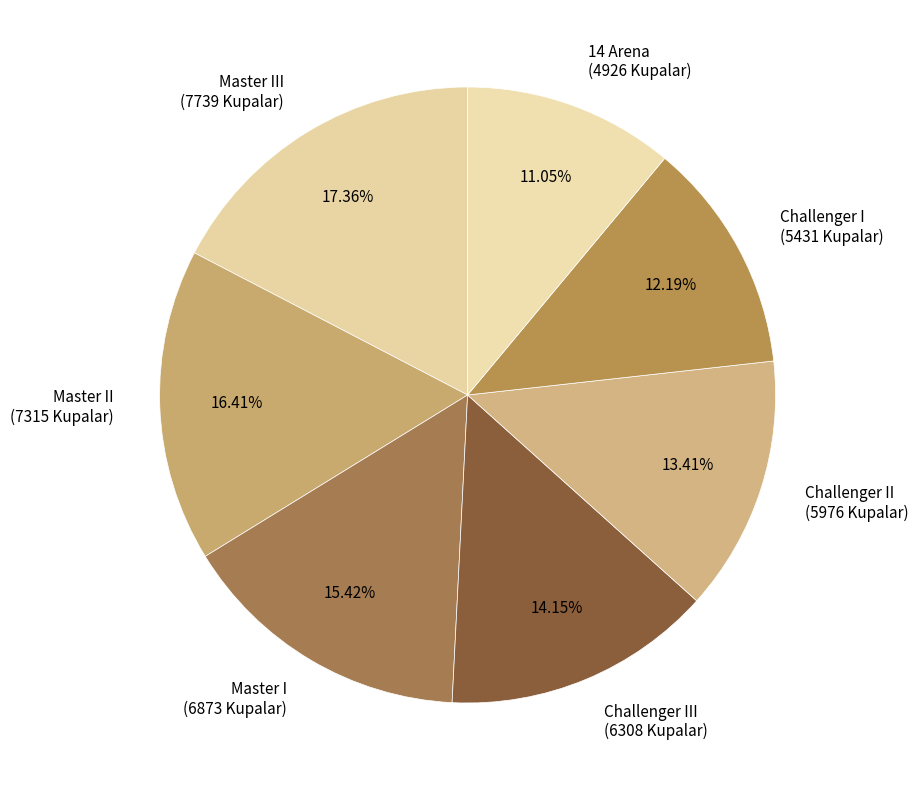

Between Challenger II (5976 Kupalar) and Challenger I (5431 Kupalar), which is larger?

Challenger II (5976 Kupalar)